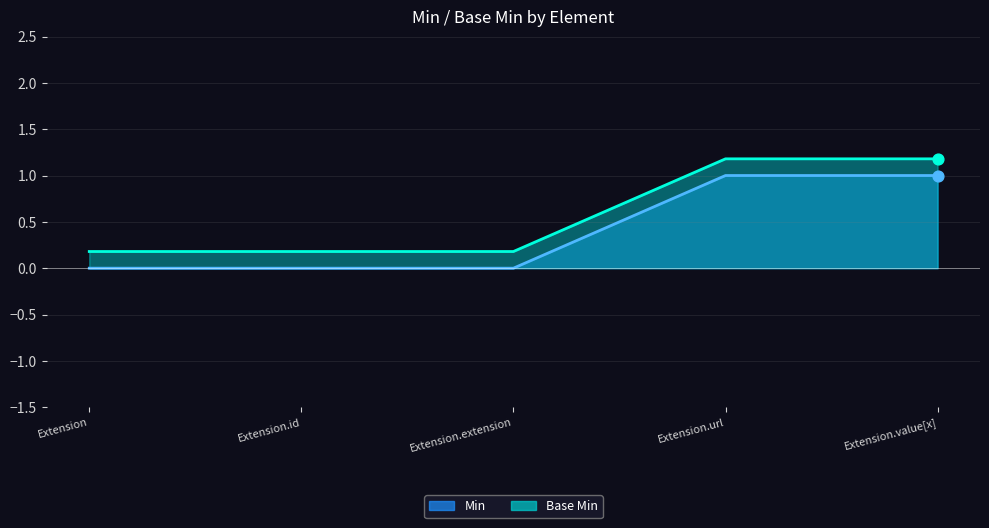

Which series has the largest total across all categories?

Base Min